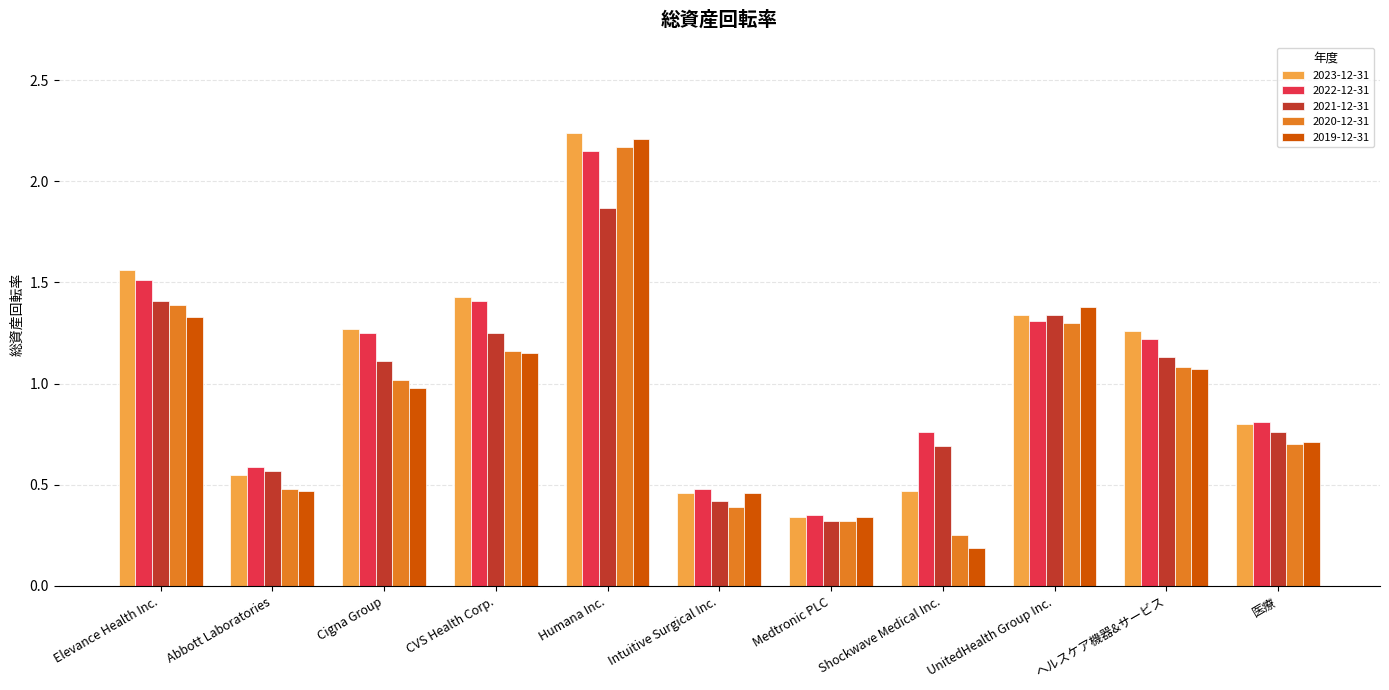

What is the difference between the maximum and minimum values in the 2022-12-31 series?

1.8